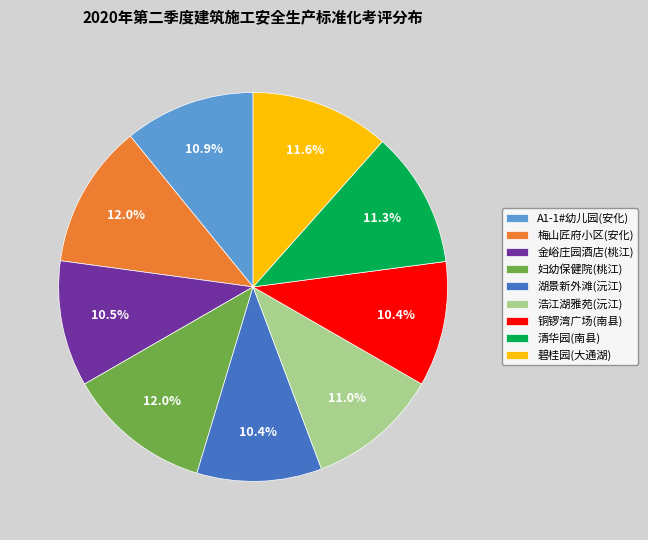

Is there a majority slice in this chart?

No